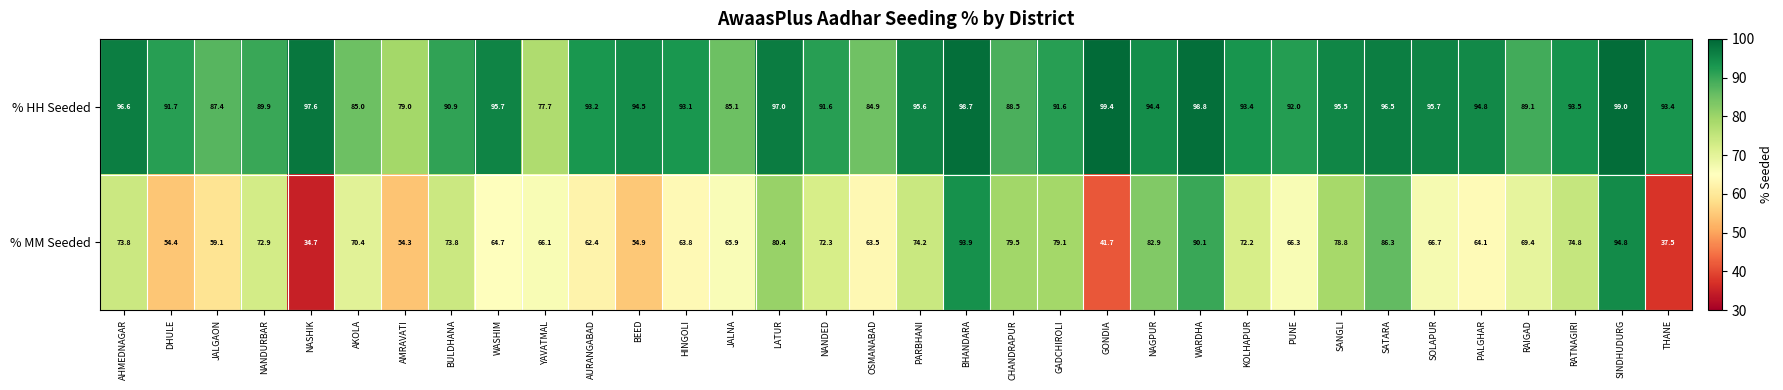

Rank the series by their average value, from highest to lowest.

% HH Seeded, % MM Seeded